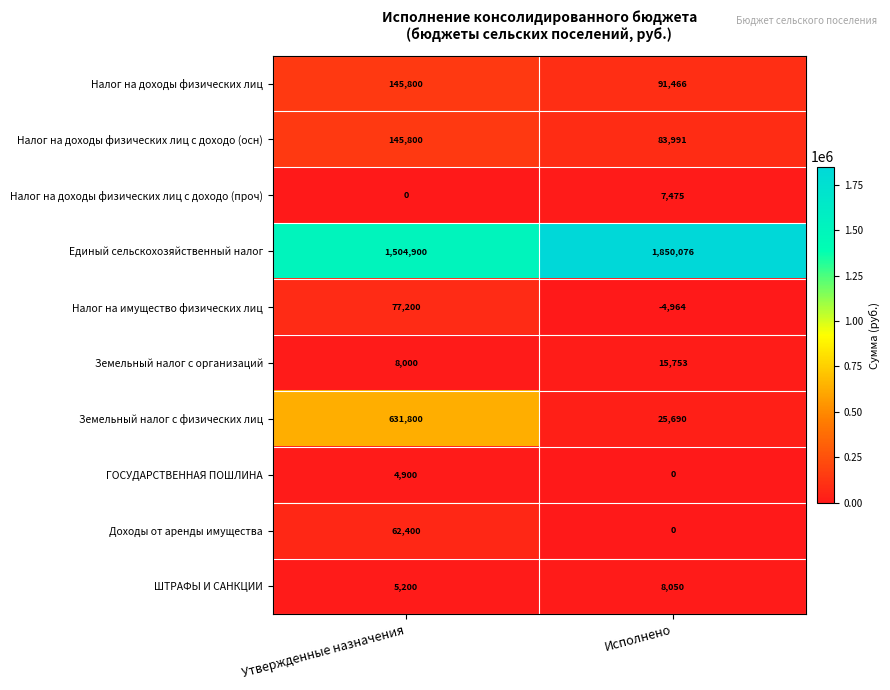

What is the difference between the maximum and minimum values in the ШТРАФЫ И САНКЦИИ series?

2850